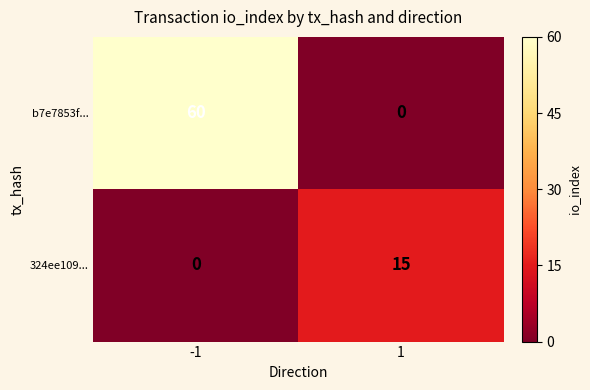

Reading left to right, transcribe all the data shown in this chart.

b7e7853f...: -1=60	1=0
324ee109...: -1=0	1=15